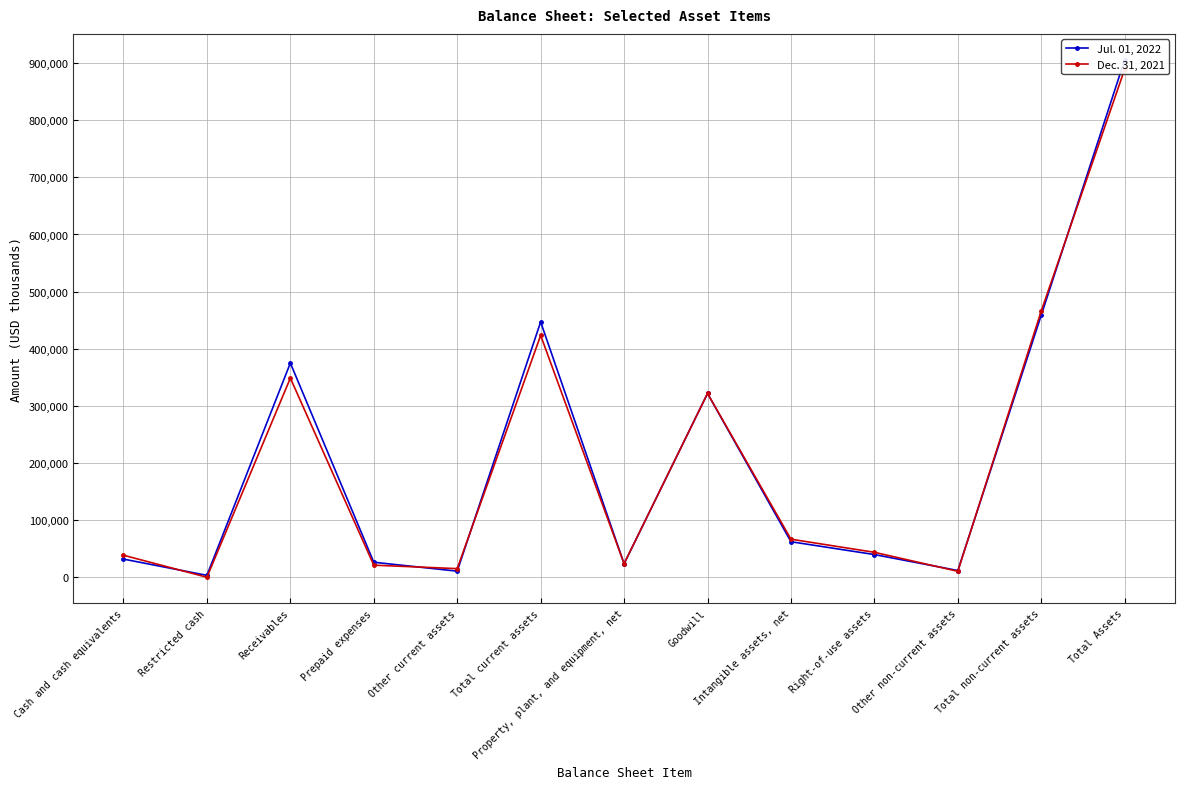

What is the difference between the second highest and minimum values in the Jul. 01, 2022 series?

455577